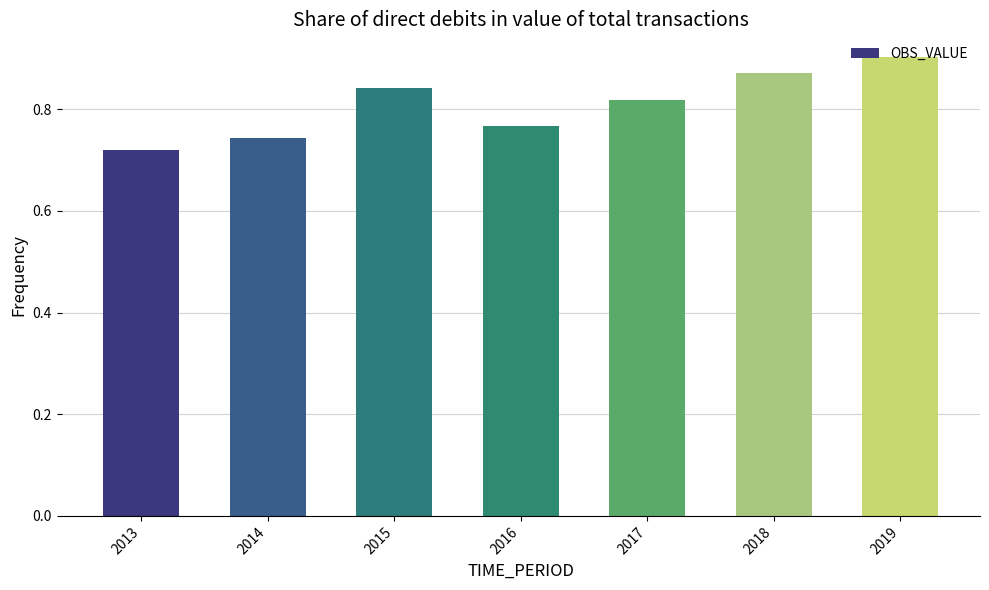

How many bars are there in total?

7